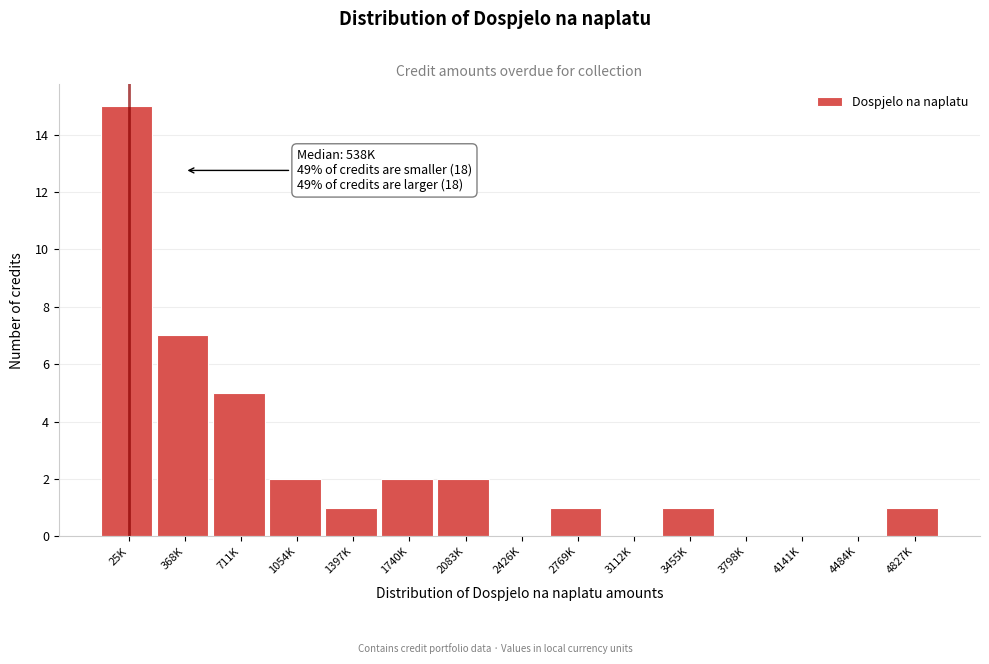

Reading right to left, extract all data points from this chart.

4827K=1	4484K=0	4141K=0	3798K=0	3455K=1	3112K=0	2769K=1	2426K=0	2083K=2	1740K=2	1397K=1	1054K=2	711K=5	368K=7	25K=15